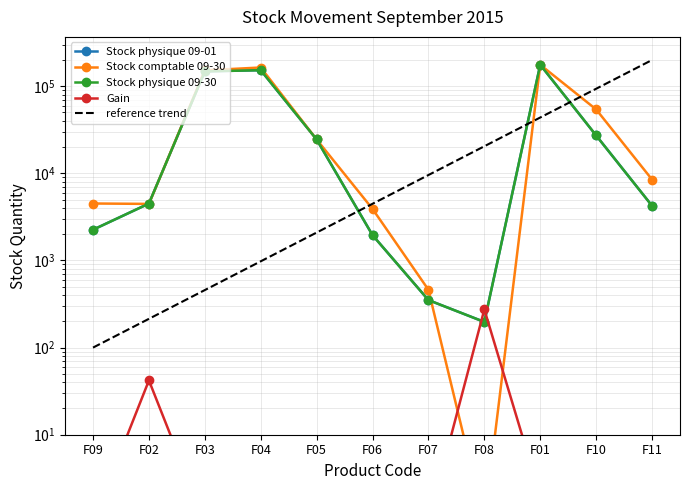

Which category has the lowest value across all series?

F08